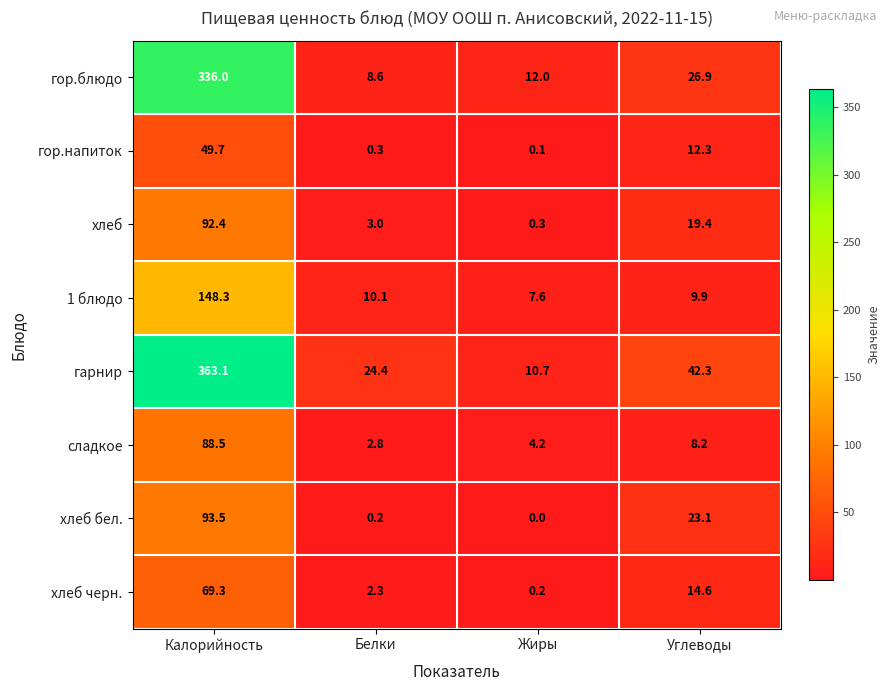

At how many categories does at least one series exceed 230?

1